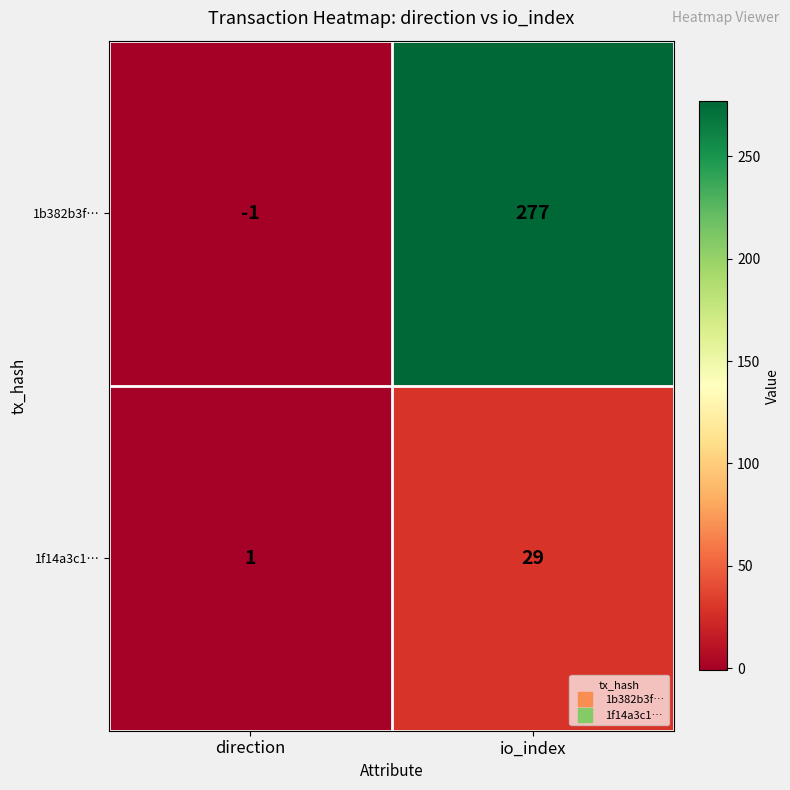

What is the spread (max minus min) of values at direction?

2